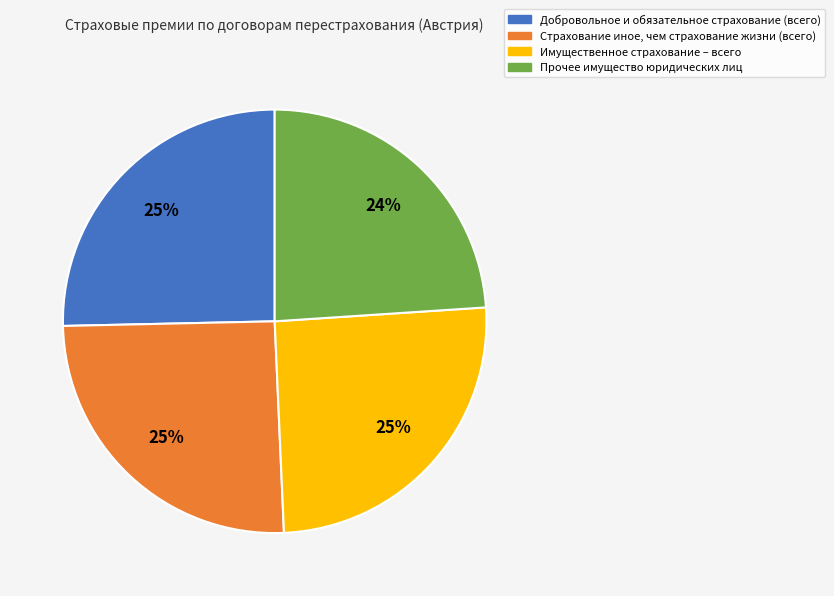

Is there a majority slice in this chart?

No